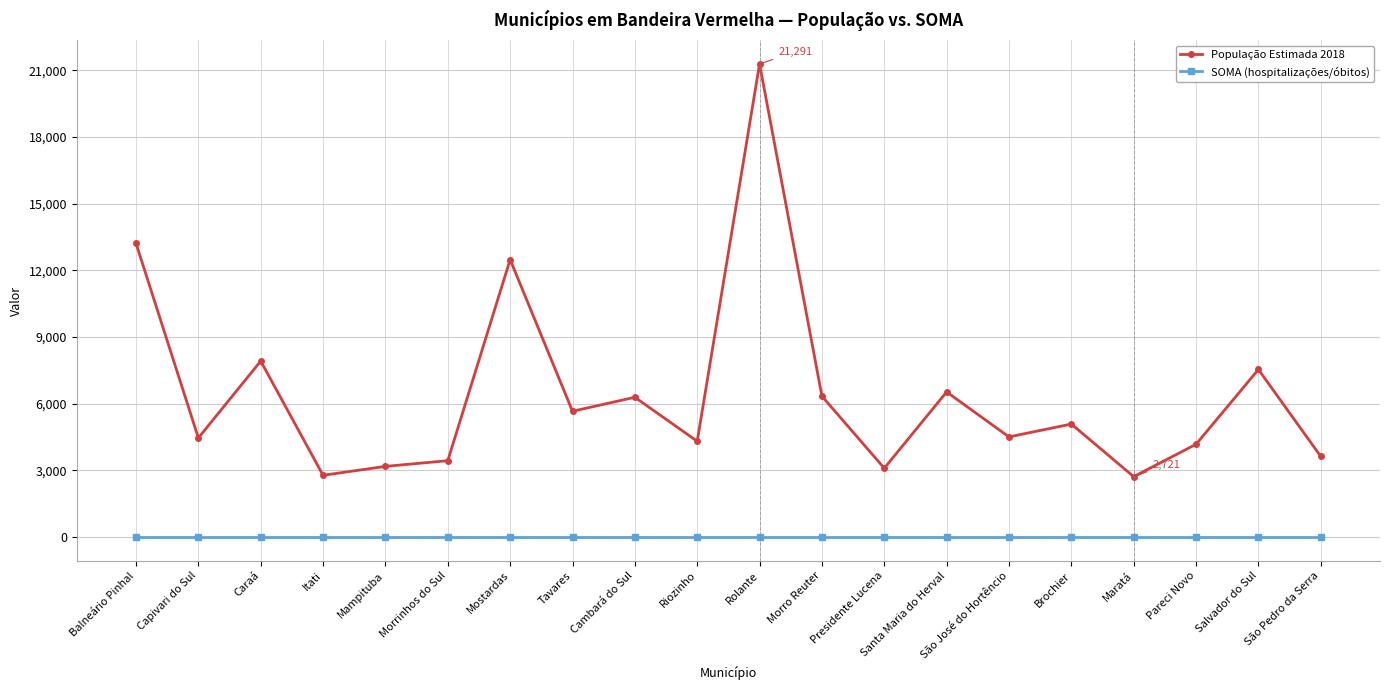

What are all the series names shown in the legend?

População Estimada 2018, SOMA (hospitalizações/óbitos)